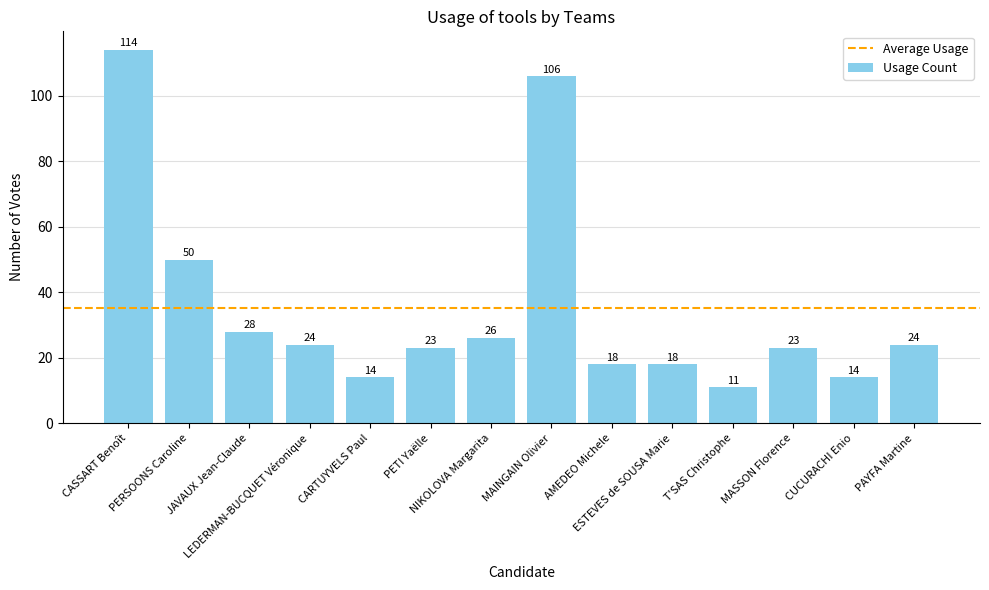

Reading left to right, list all the values displayed in this chart.

114	50	28	24	14	23	26	106	18	18	11	23	14	24